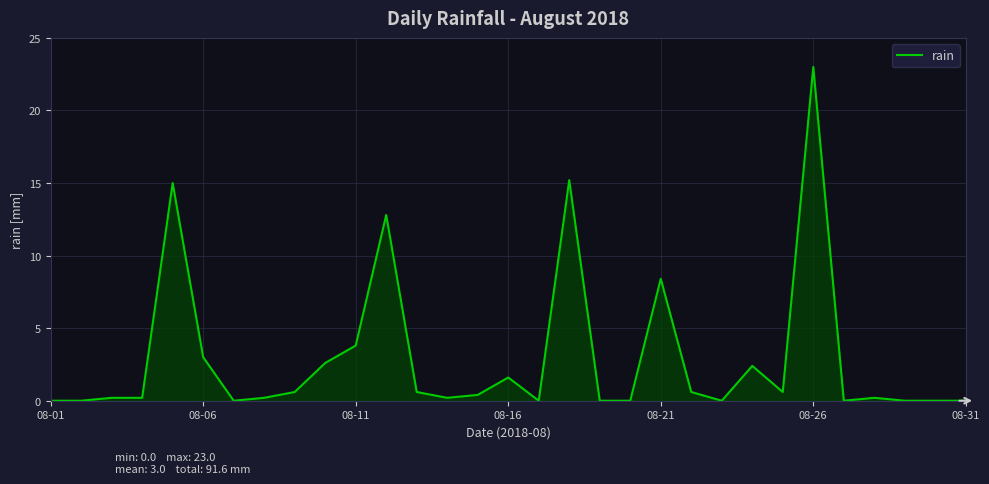

What is the greatest value displayed?

23.0